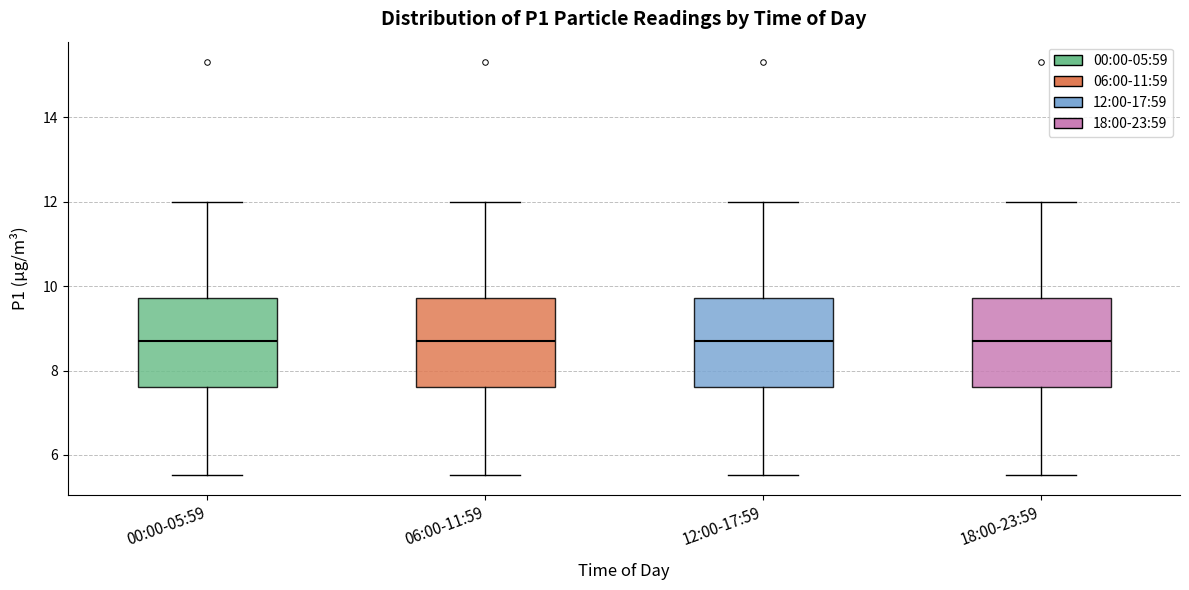

Reading left to right, read every box against the y-axis: the position of its median line, the range the box covers, and the ends of its whiskers. The values are not printed on the chart, so give them approximately, as read against the axis.

00:00-05:59: median 8.8, box 7.6 to 9.8, whiskers 5.6 to 12.0
06:00-11:59: median 8.8, box 7.6 to 9.8, whiskers 5.6 to 12.0
12:00-17:59: median 8.8, box 7.6 to 9.8, whiskers 5.6 to 12.0
18:00-23:59: median 8.8, box 7.6 to 9.8, whiskers 5.6 to 12.0